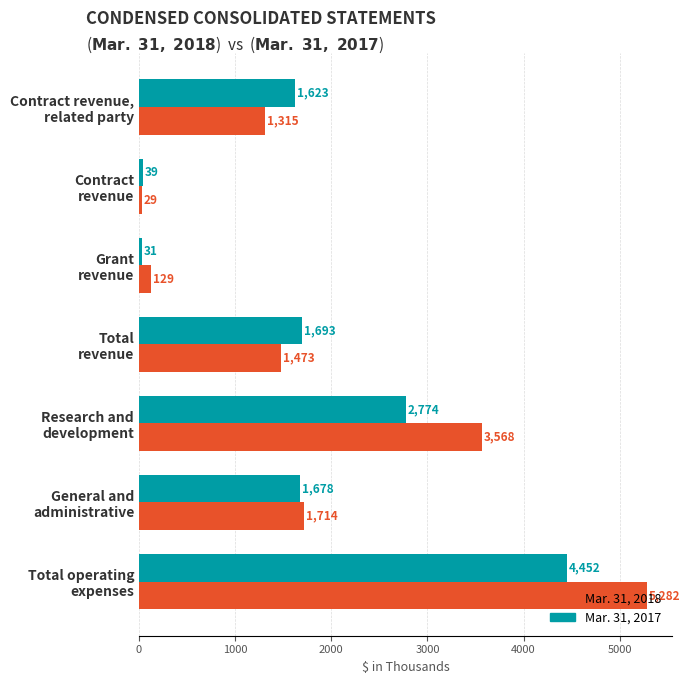

Which series has the largest range (max minus min)?

Mar. 31, 2018